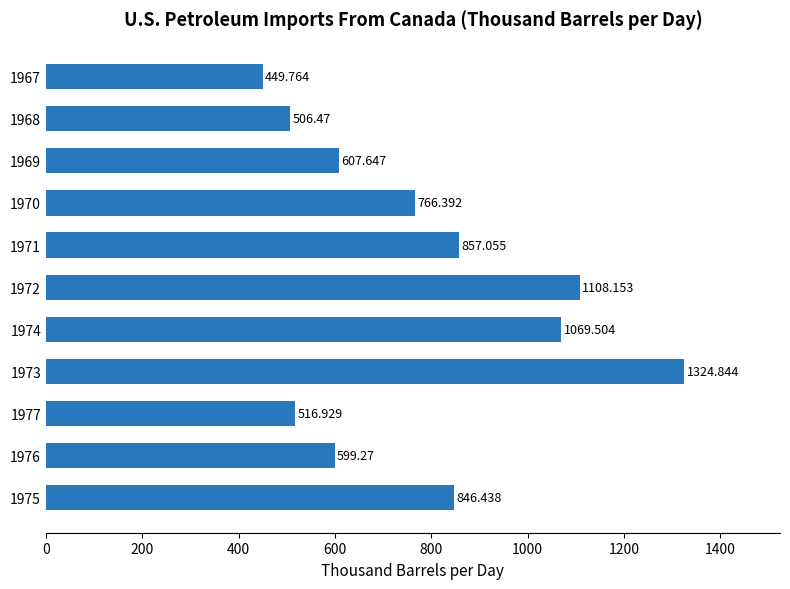

What is the difference between the maximum and minimum values?

875.1